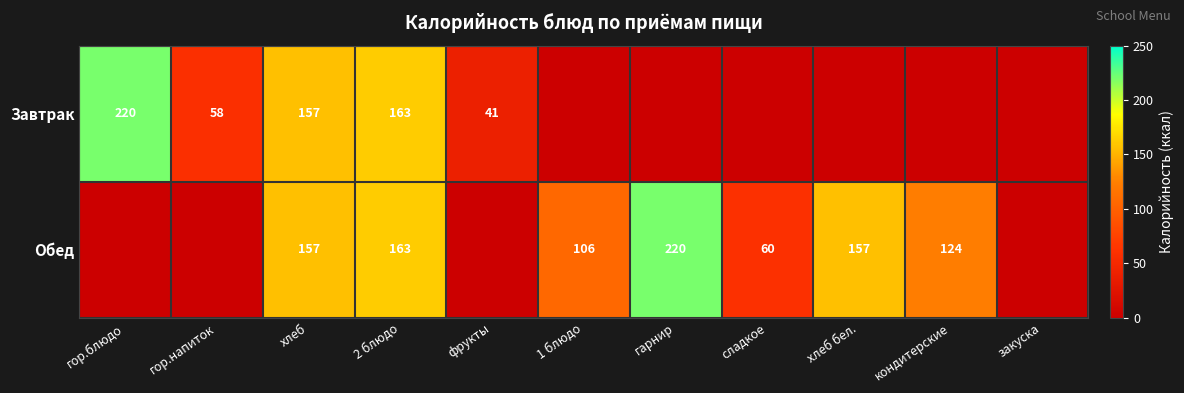

True or false: Завтрак has a value of 14 at фрукты.

False